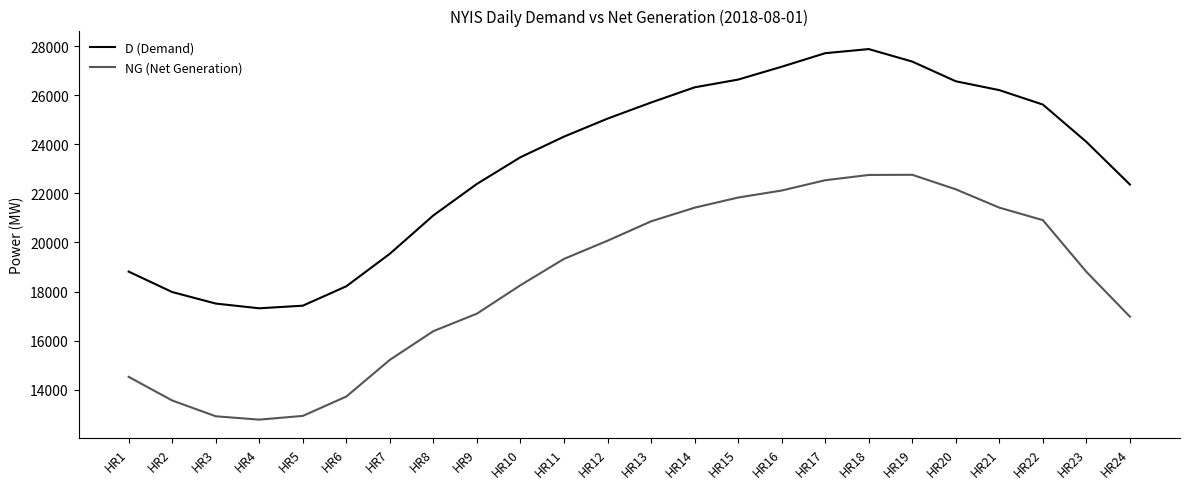

The value of NG (Net Generation) at HR4 is 5527. True or false?

False